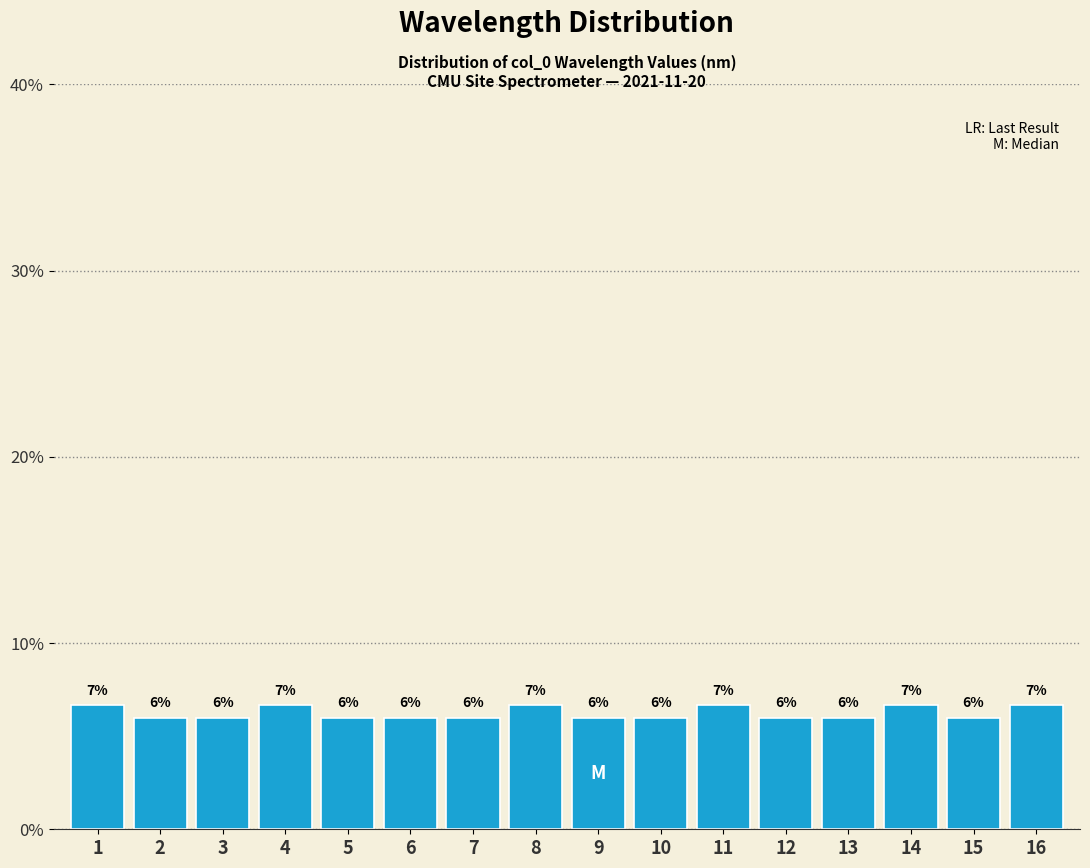

What is the value of the 15th bar from the left?

6.0